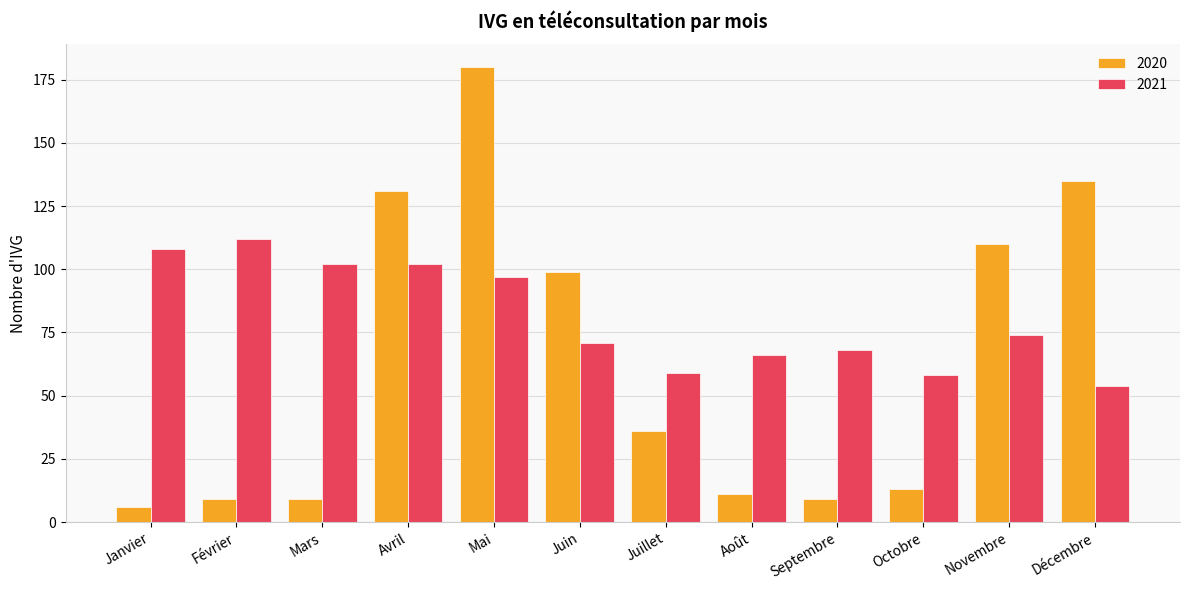

Rank the series by their maximum value, from lowest to highest.

2021, 2020